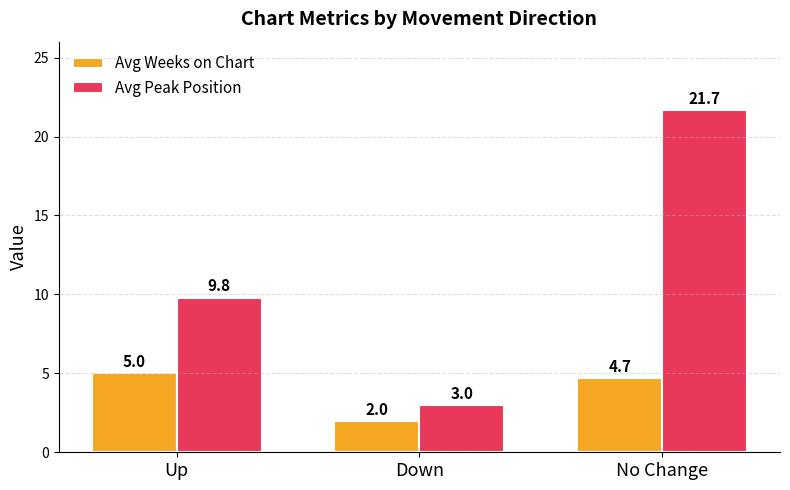

How many values in the Avg Peak Position series are below 9?

1